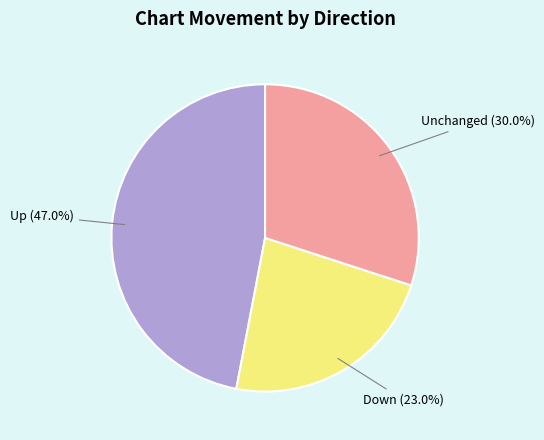

Which has a higher value, Unchanged or Up?

Up